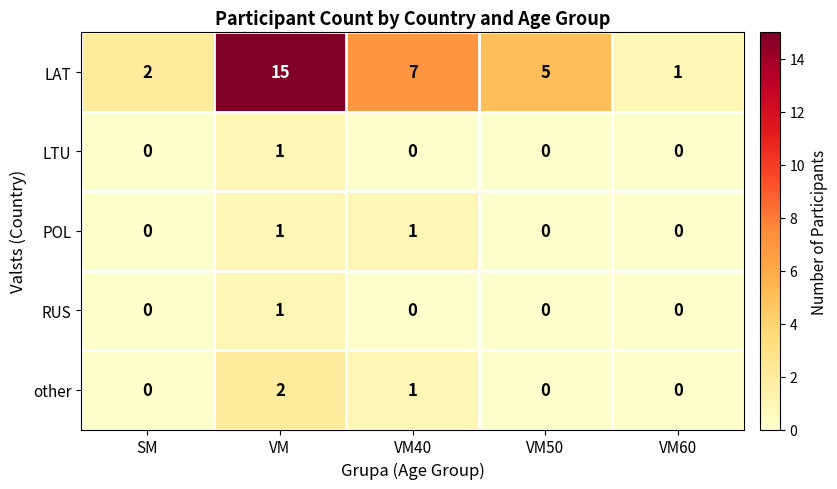

Reading left to right, transcribe all the data shown in this chart.

LAT: 2	15	7	5	1
LTU: 0	1	0	0	0
POL: 0	1	1	0	0
RUS: 0	1	0	0	0
other: 0	2	1	0	0